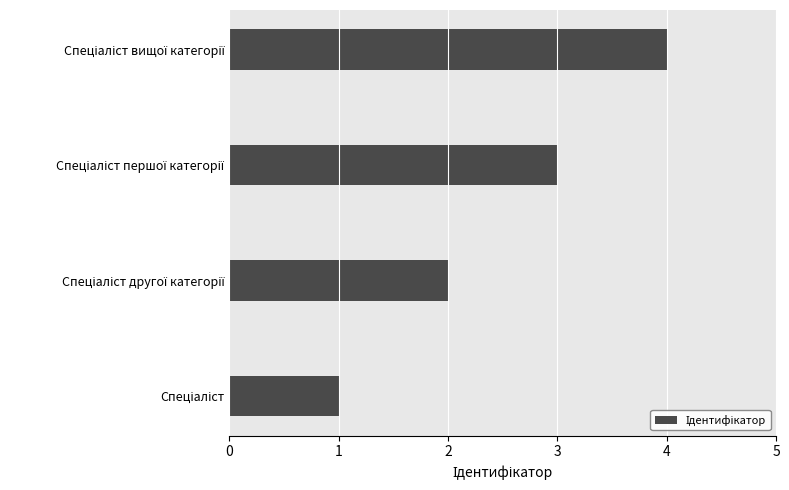

What is the difference between the maximum and minimum values?

3